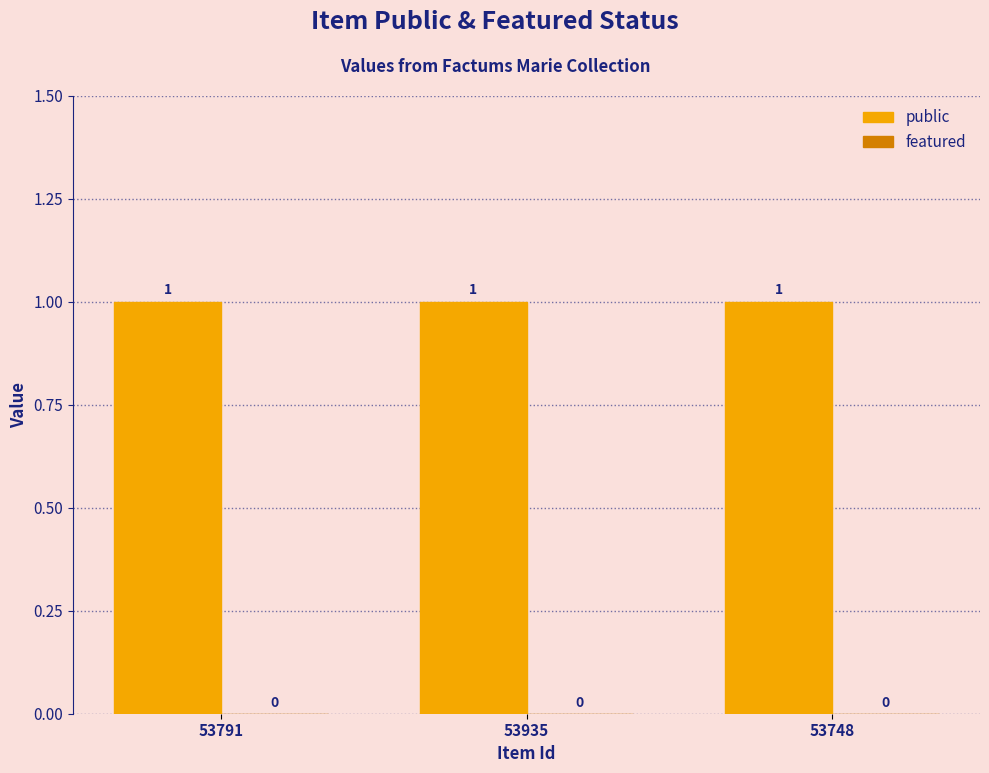

List the labels in order of featured value, largest first.

53791, 53935, 53748